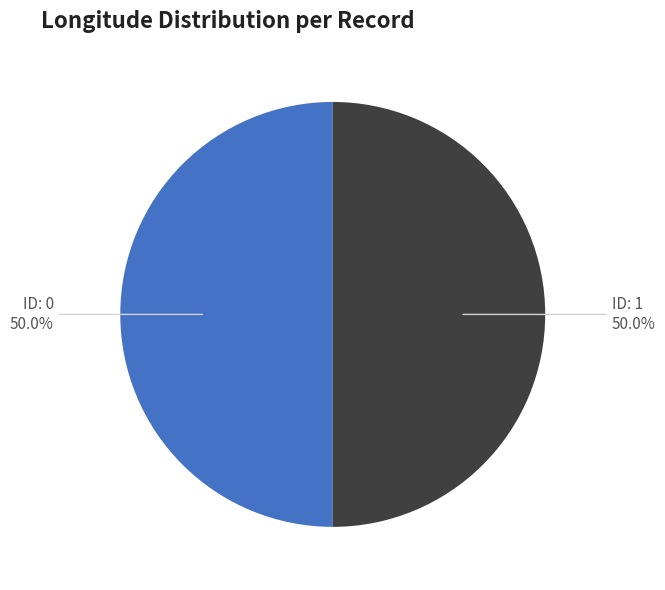

How many slices are in this pie chart?

2